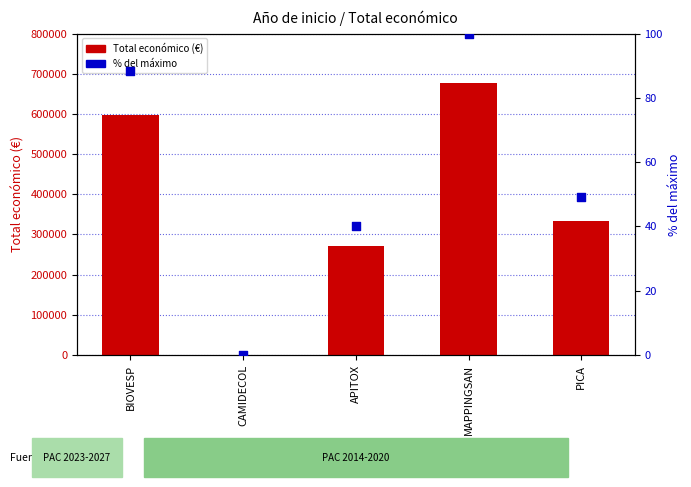

Which series has the largest total across all categories?

Total económico